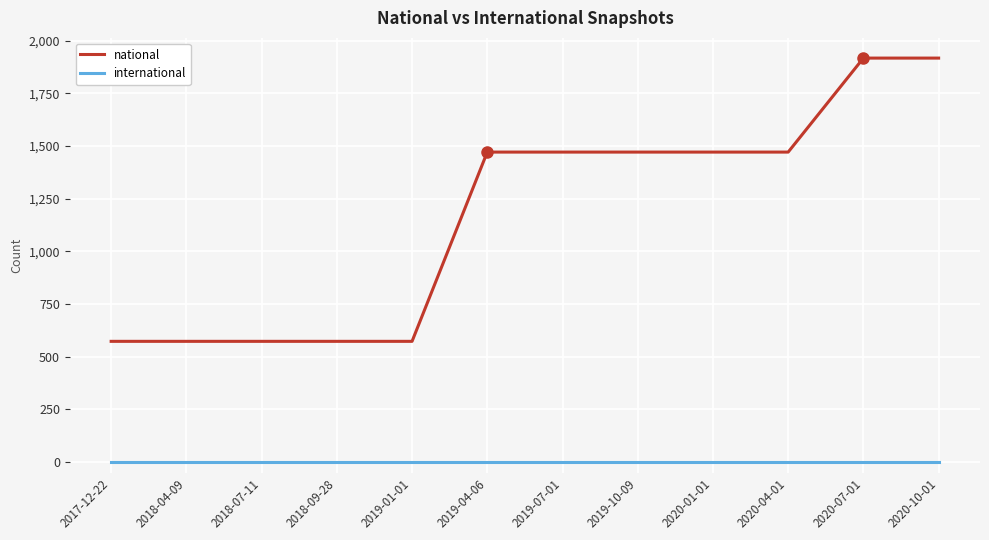

The value of national at 2020-07-01 is 2838. True or false?

False